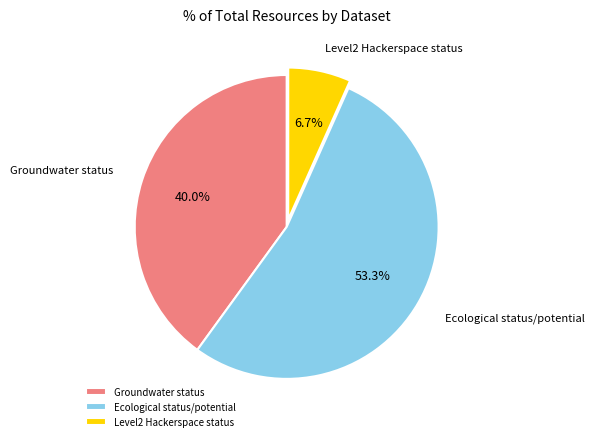

Approximately how many times larger is the value at Groundwater status compared to Level2 Hackerspace status?

6.0